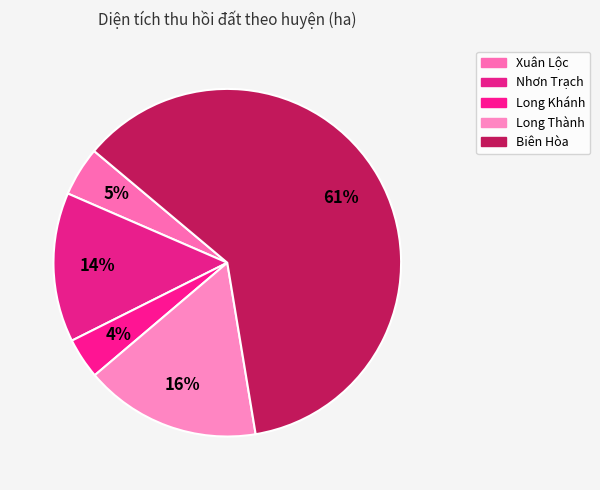

Which category has the biggest portion of the pie?

Biên Hòa